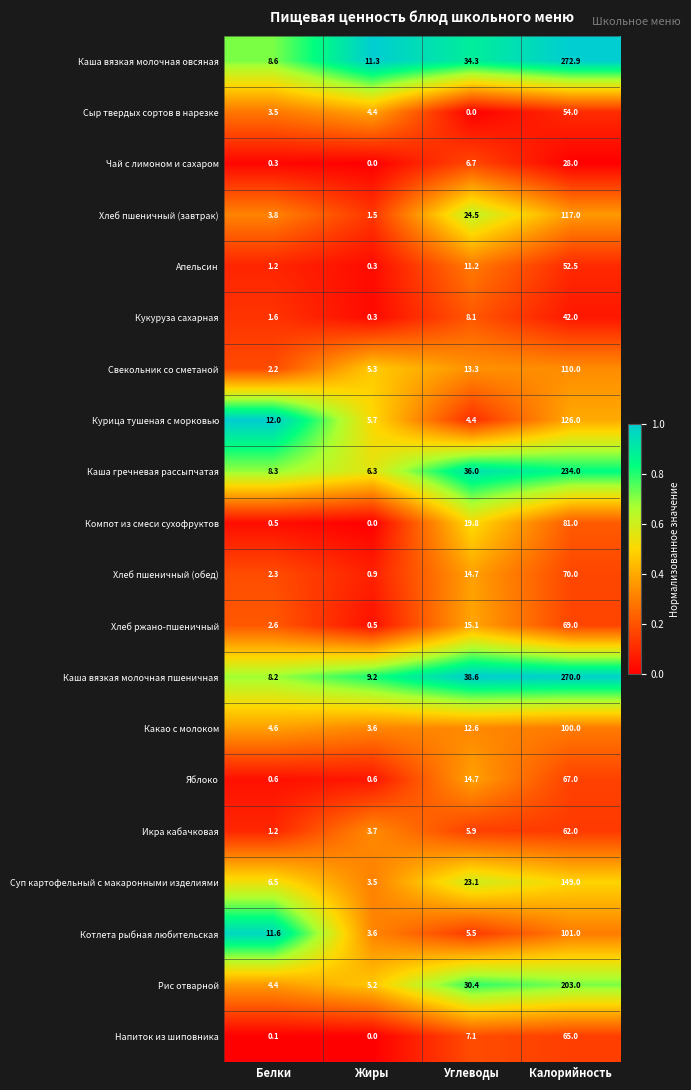

What is the greatest value displayed?

272.9